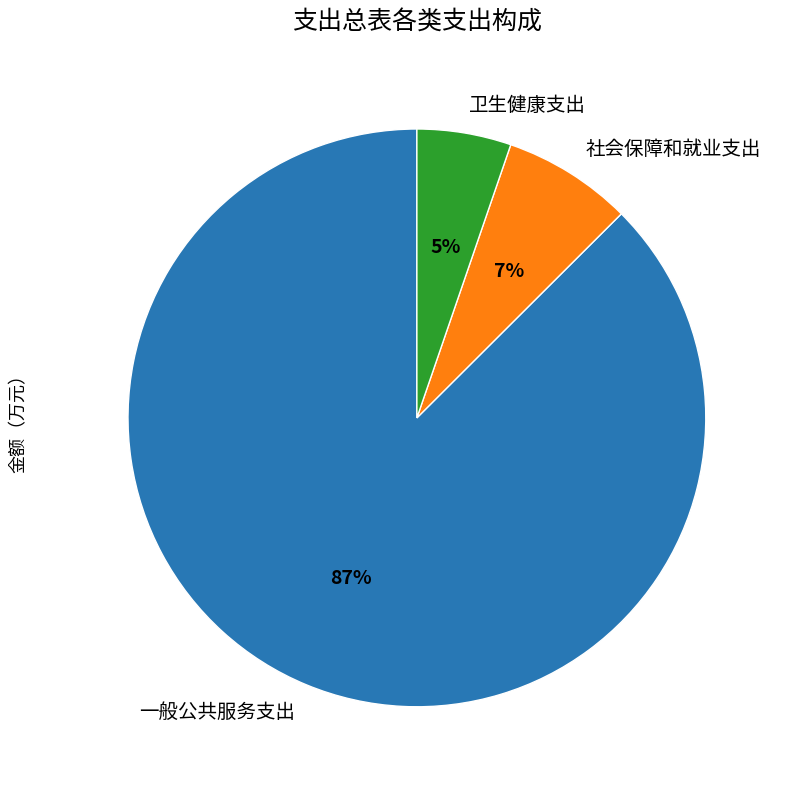

How many segments does this pie chart have?

3